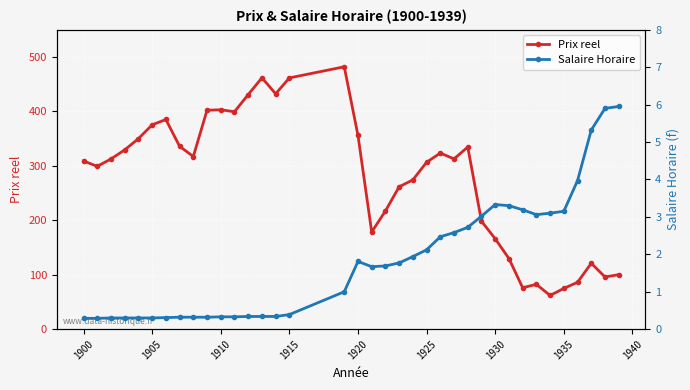

How many lines are shown in the chart?

2